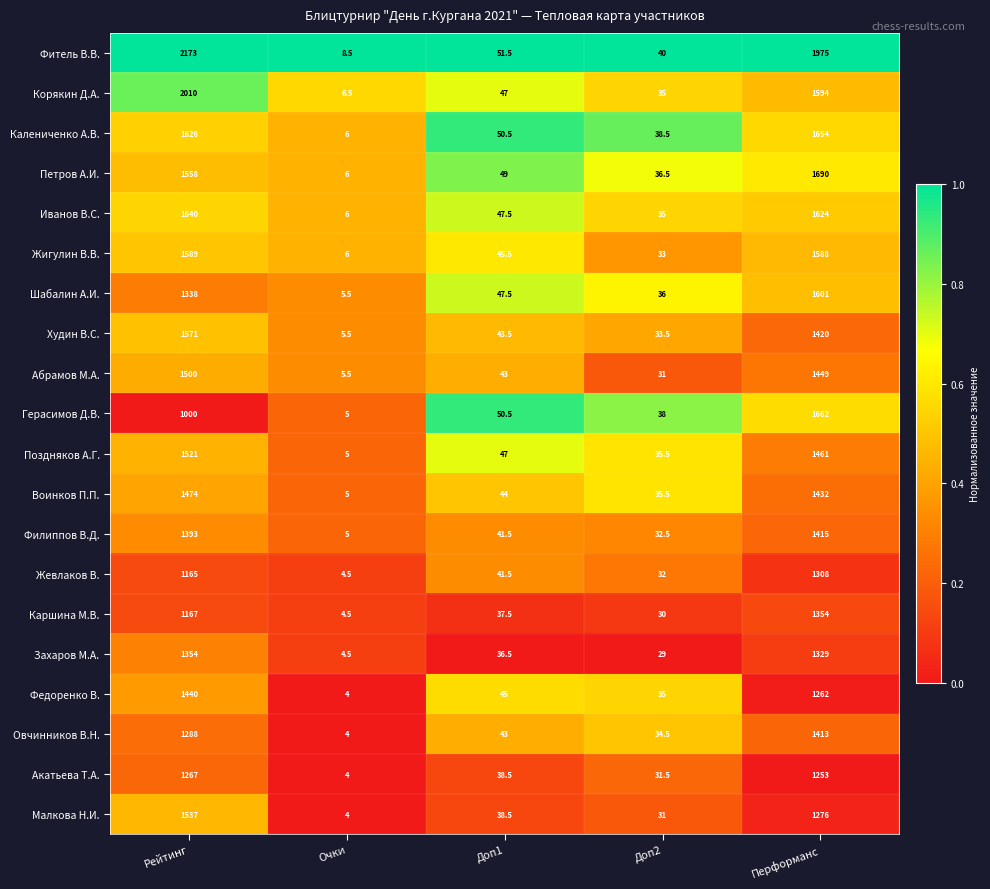

At Перформанс, list the series in order from largest to smallest.

Фитель В.В., Петров А.И., Герасимов Д.В., Калениченко А.В., Иванов В.С., Шабалин А.И., Корякин Д.А., Жигулин В.В., Поздняков А.Г., Абрамов М.А., Воинков П.П., Худин В.С., Филиппов В.Д., Овчинников В.Н., Каршина М.В., Захаров М.А., Жевлаков В., Малкова Н.И., Федоренко В., Акатьева Т.А.